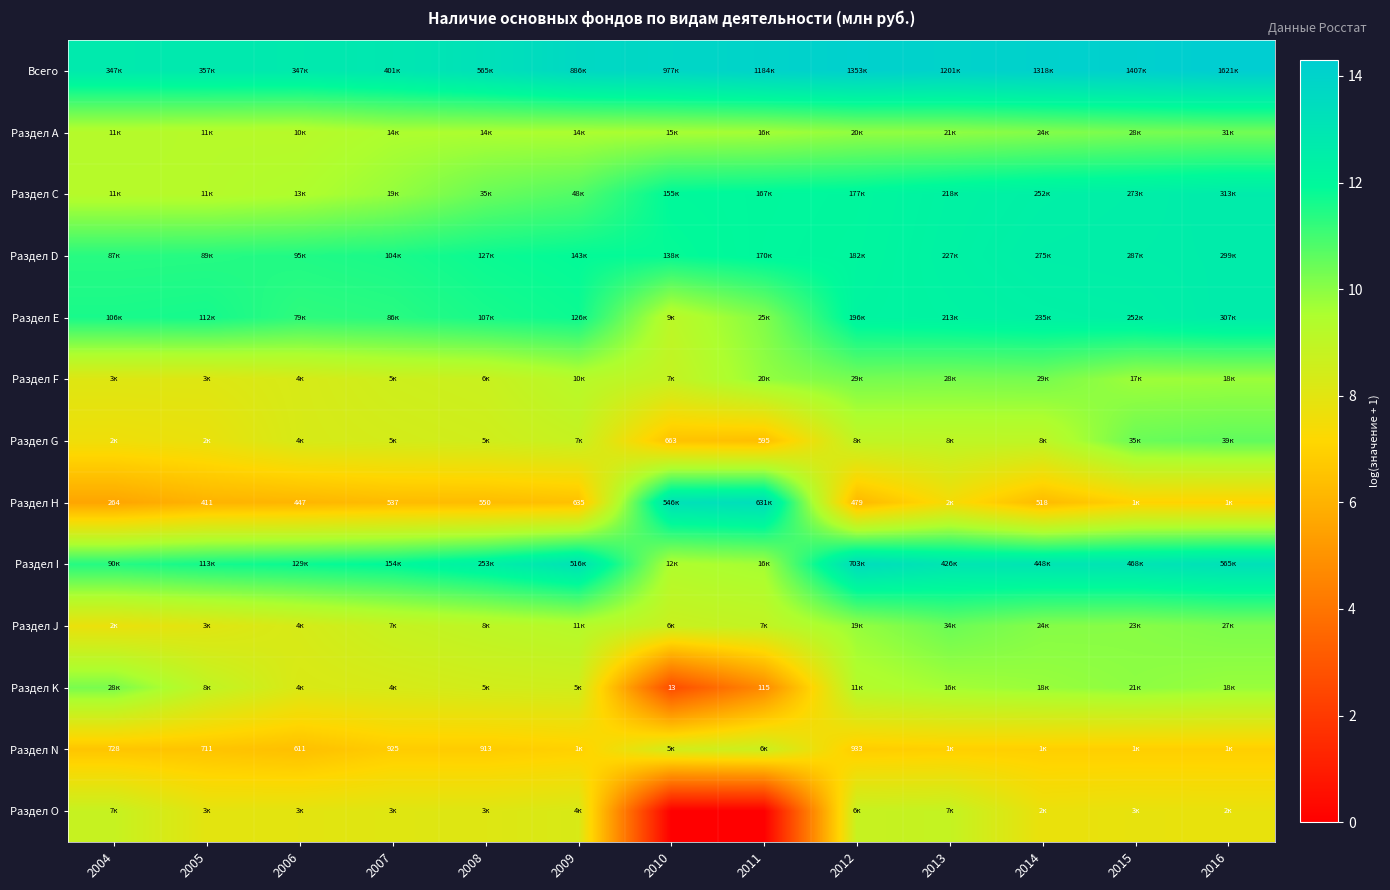

What is the difference between the highest and lowest values at 2009?

7.2